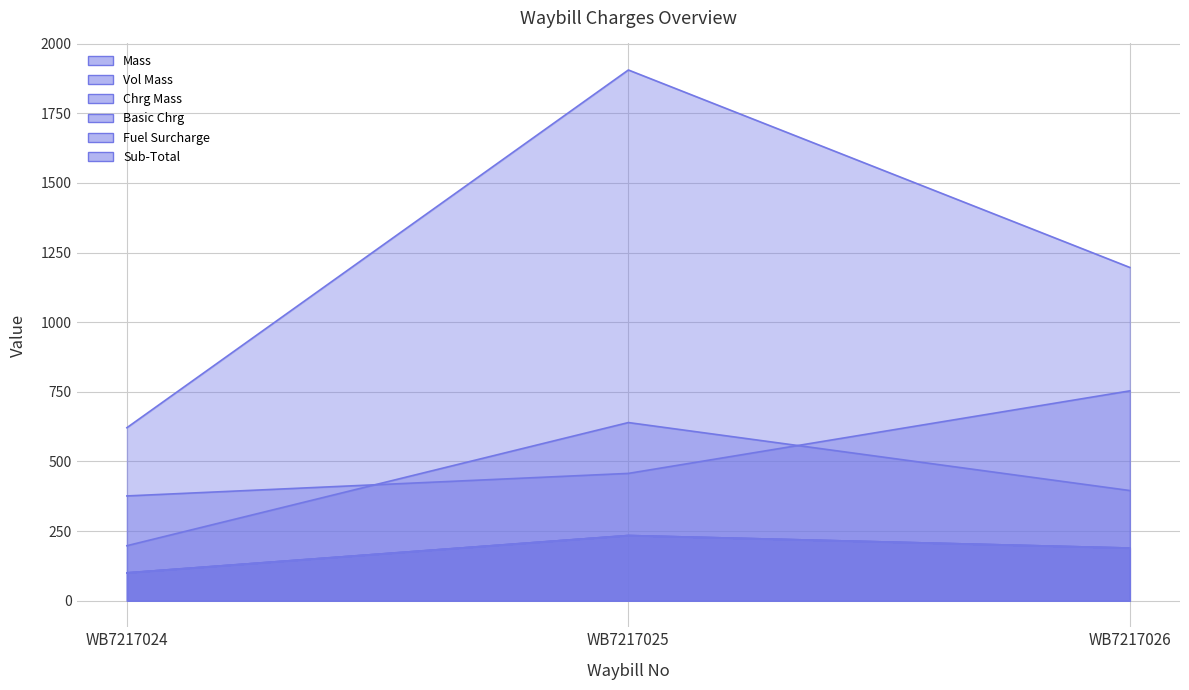

Which label corresponds to the largest value in the chart?

WB7217025